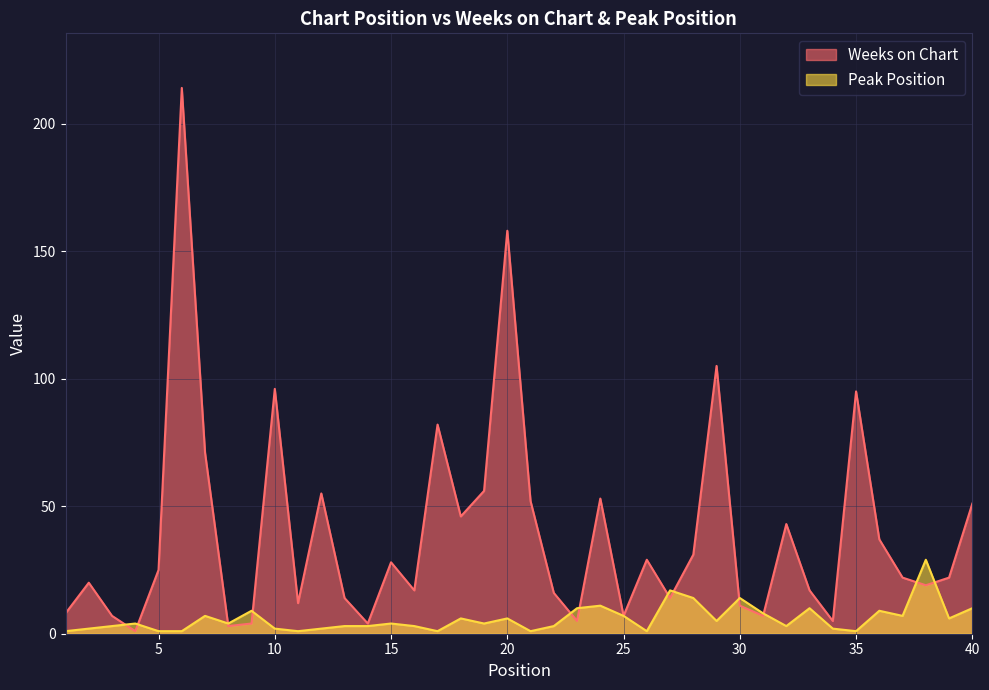

What is the difference between the highest and lowest values at 14?

1